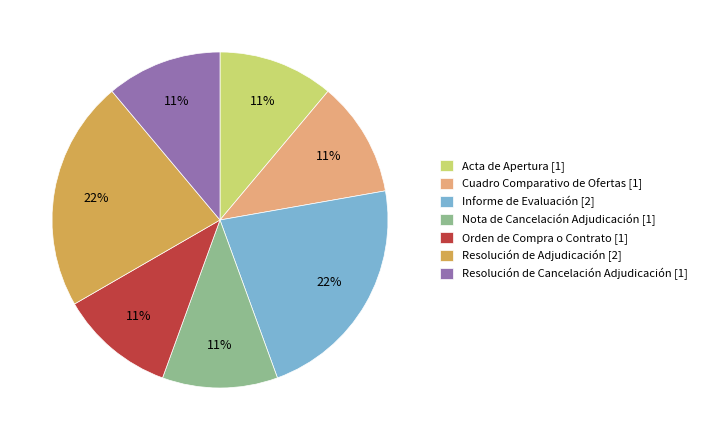

Is it true that Acta de Apertura [1] is 11% of the pie?

True